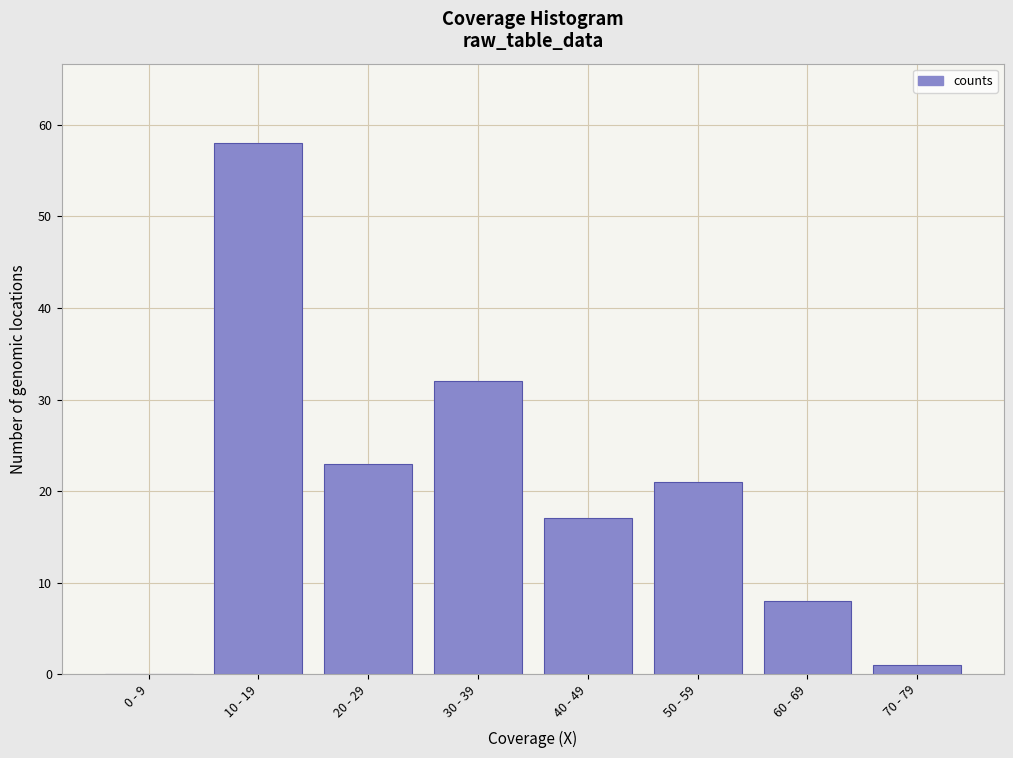

Reading left to right, what are all the values shown in this chart?

0 - 9=0	10 - 19=58	20 - 29=23	30 - 39=32	40 - 49=17	50 - 59=21	60 - 69=8	70 - 79=1